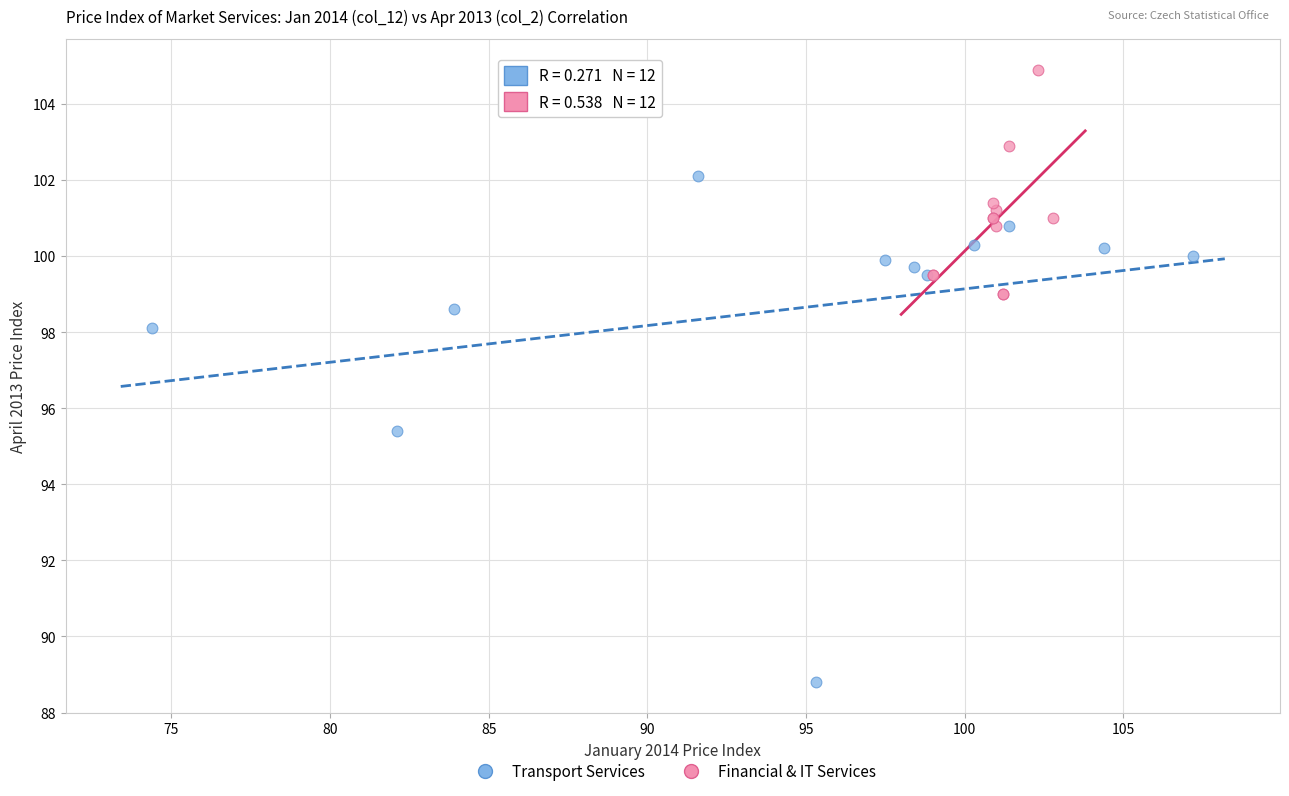

Which series has the widest spread of Y values?

Transport Services